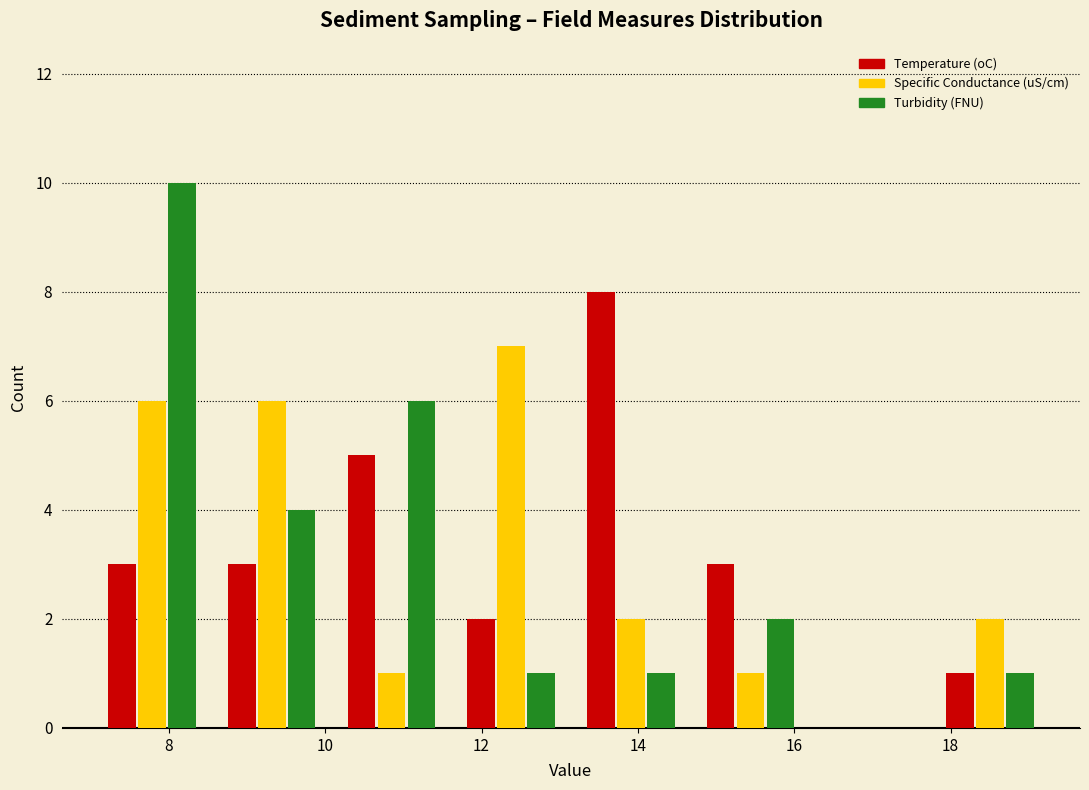

What is the height of the Specific Conductance (uS/cm) bar covering 17.8 to 19.2 on the x-axis? Neither the bar edges nor the heights are printed on the chart, so give them approximately, as read against the axes.

2